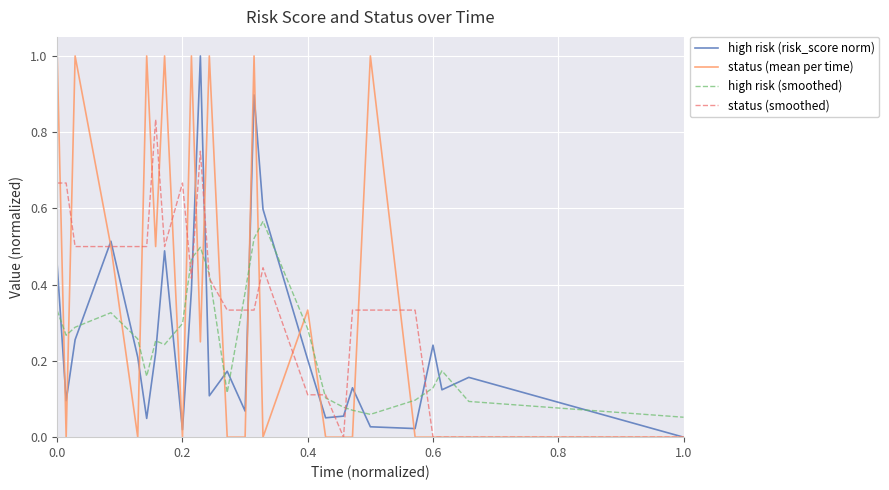

After their last crossing, which series has the higher values: high risk (smoothed) or high risk (risk_score norm)?

high risk (smoothed)